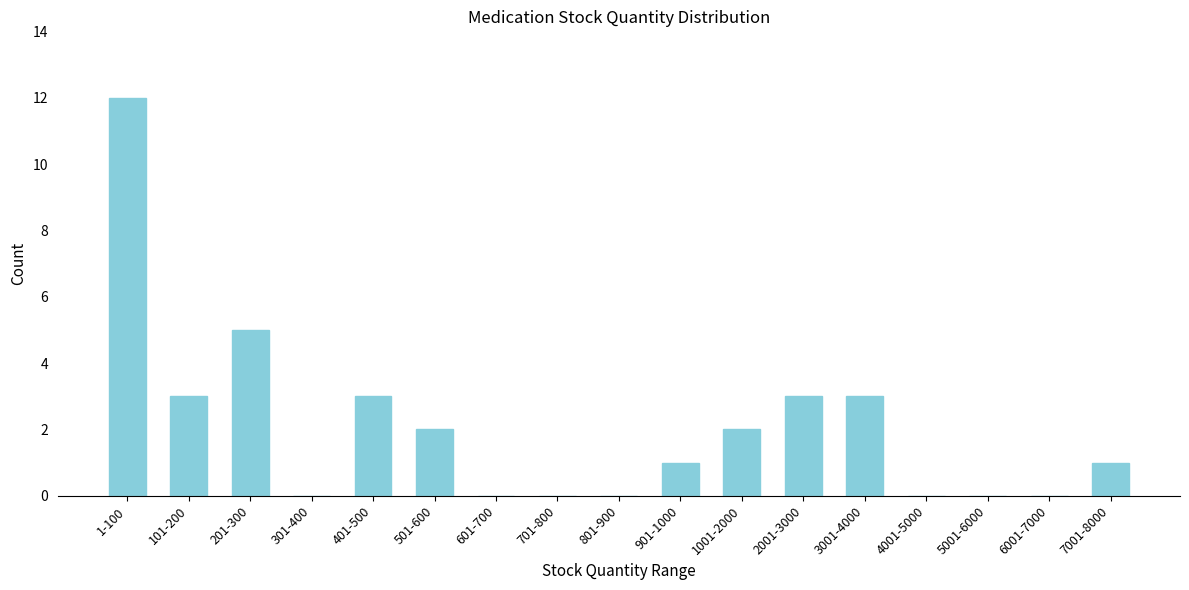

Reading left to right, transcribe all the data shown in this chart.

1-100=12	101-200=3	201-300=5	301-400=0	401-500=3	501-600=2	601-700=0	701-800=0	801-900=0	901-1000=1	1001-2000=2	2001-3000=3	3001-4000=3	4001-5000=0	5001-6000=0	6001-7000=0	7001-8000=1